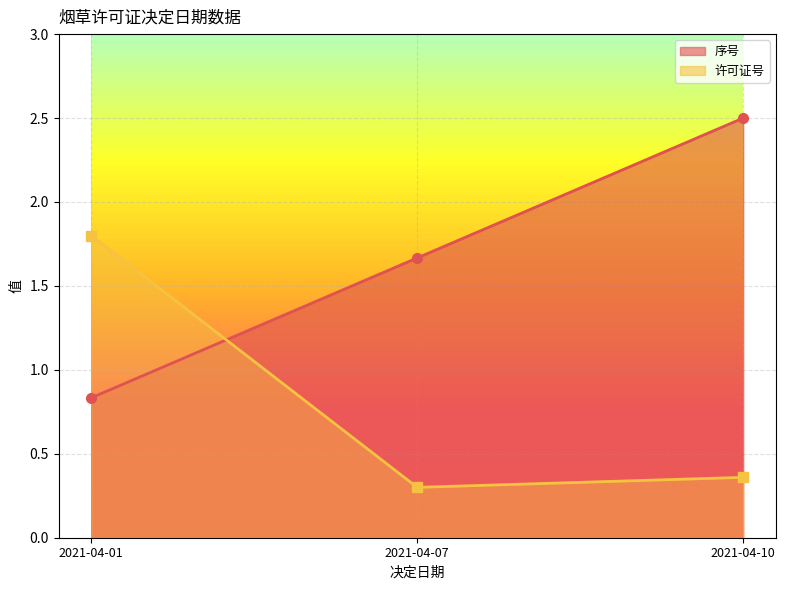

Which label corresponds to the smallest value in the chart?

2021-04-07